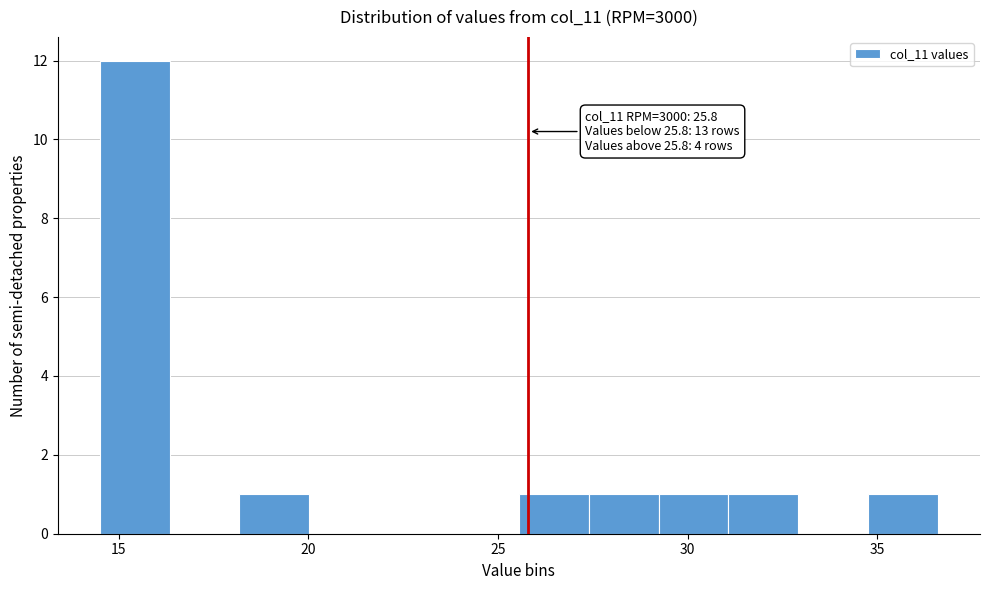

Read against the x-axis, roughly where is the centre of the tallest bar?

15.5